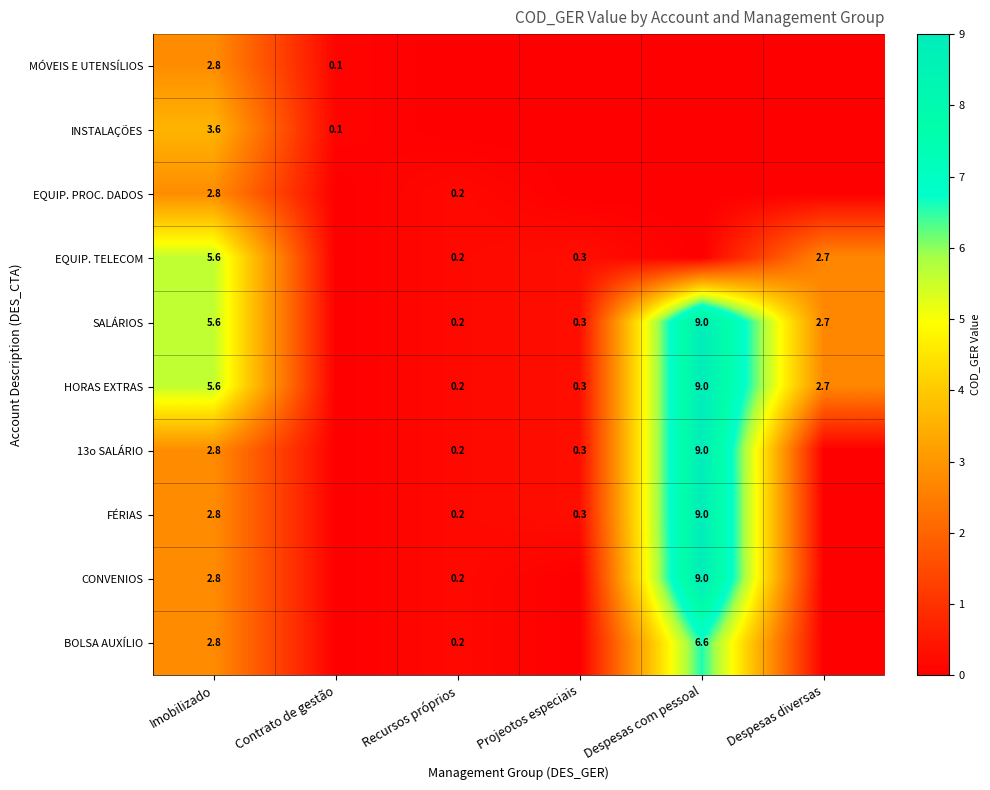

What is the difference between the HORAS EXTRAS values at Despesas diversas and Imobilizado?

2.9